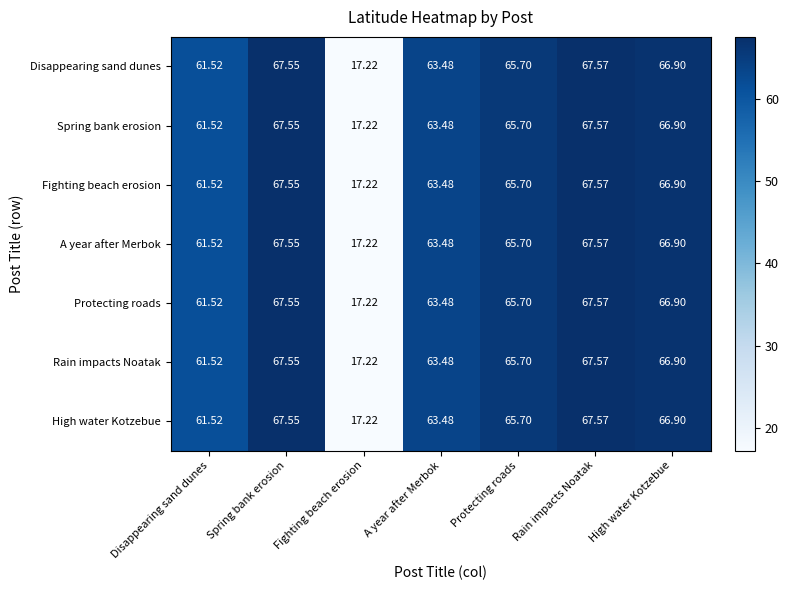

Rank the categories by Disappearing sand dunes value from lowest to highest.

Fighting beach erosion, Disappearing sand dunes, A year after Merbok, Protecting roads, High water Kotzebue, Spring bank erosion, Rain impacts Noatak